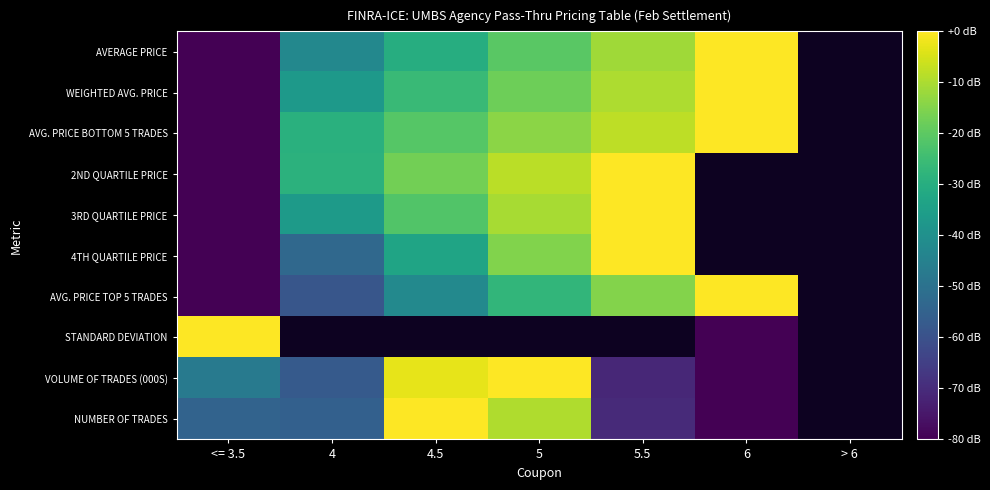

Rank the series at 4.5 from highest to lowest value.

NUMBER OF TRADES, 2ND QUARTILE PRICE, AVG. PRICE BOTTOM 5 TRADES, 3RD QUARTILE PRICE, WEIGHTED AVG. PRICE, AVERAGE PRICE, 4TH QUARTILE PRICE, AVG. PRICE TOP 5 TRADES, STANDARD DEVIATION, VOLUME OF TRADES (000S)